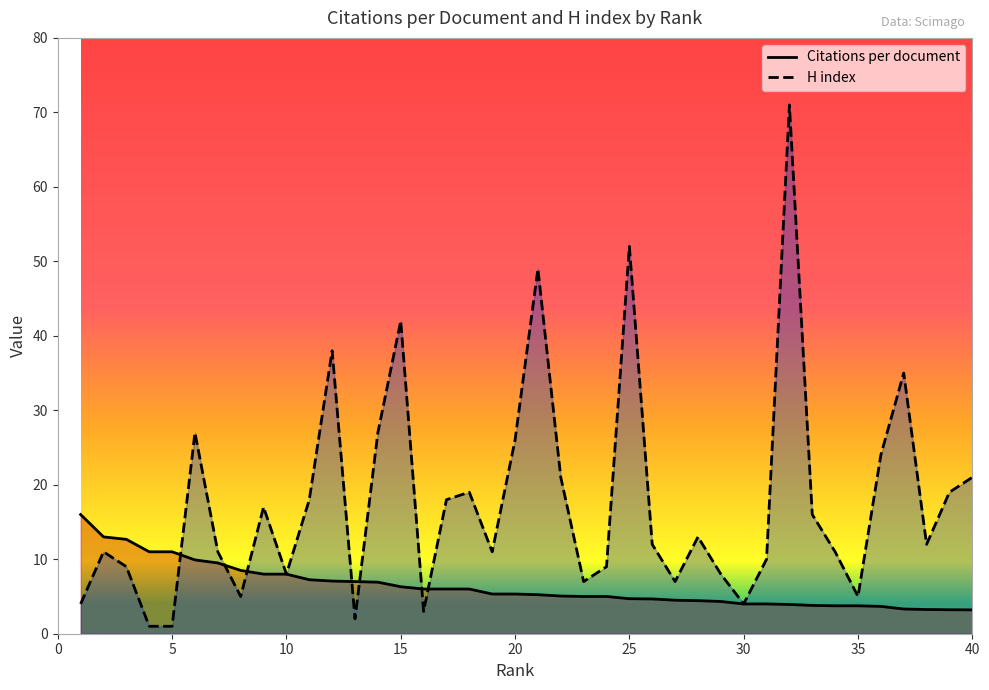

What is the value of the Citations per document point at the 37th from the left?

3.3